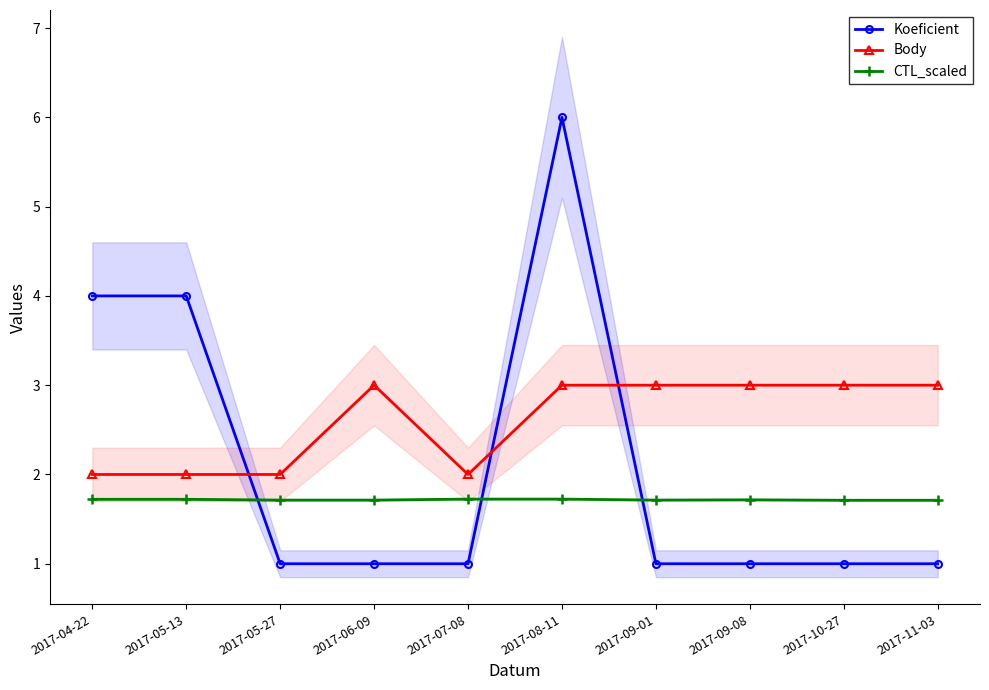

What is the sum of all Koeficient values?

21.0